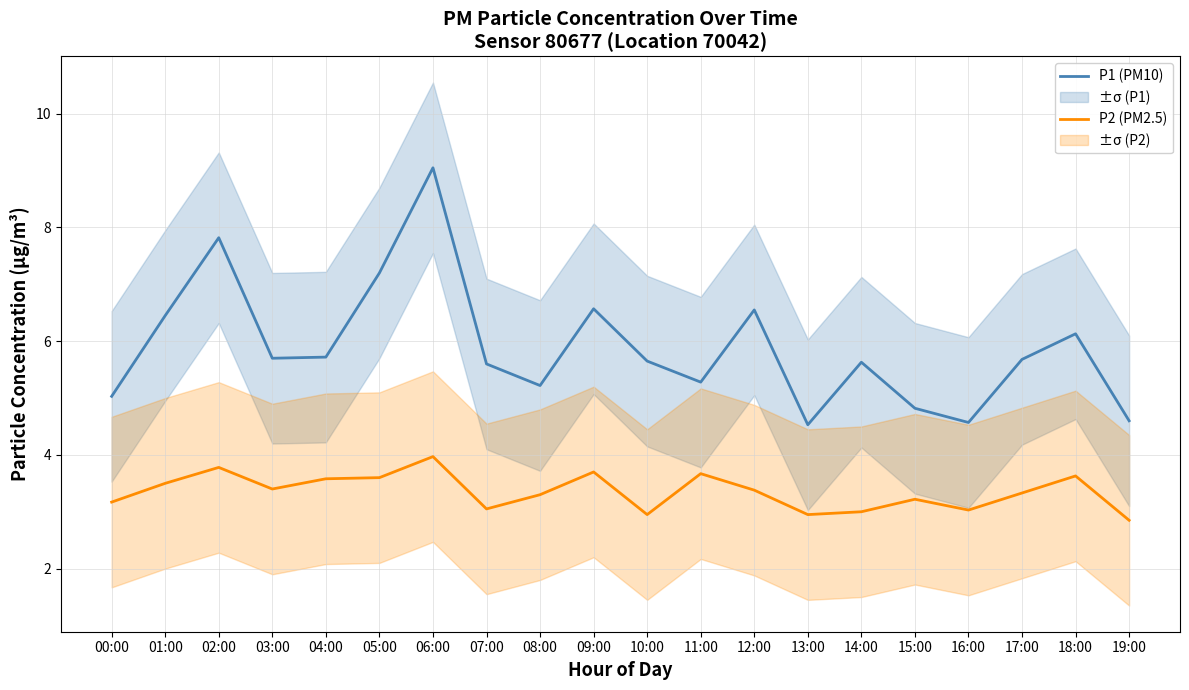

Does the chart display data point markers on the line(s)?

No